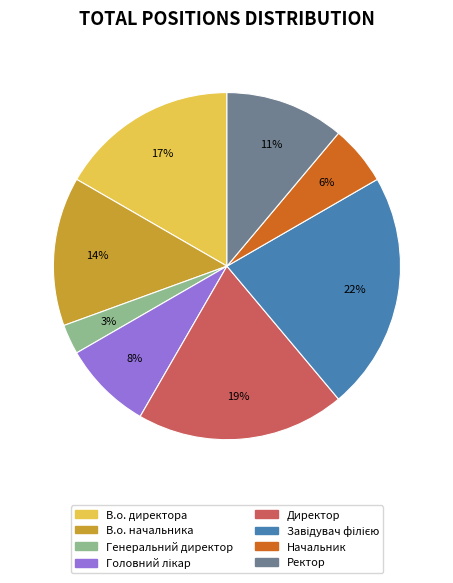

The Ректор slice represents 11% of the pie. True or false?

True